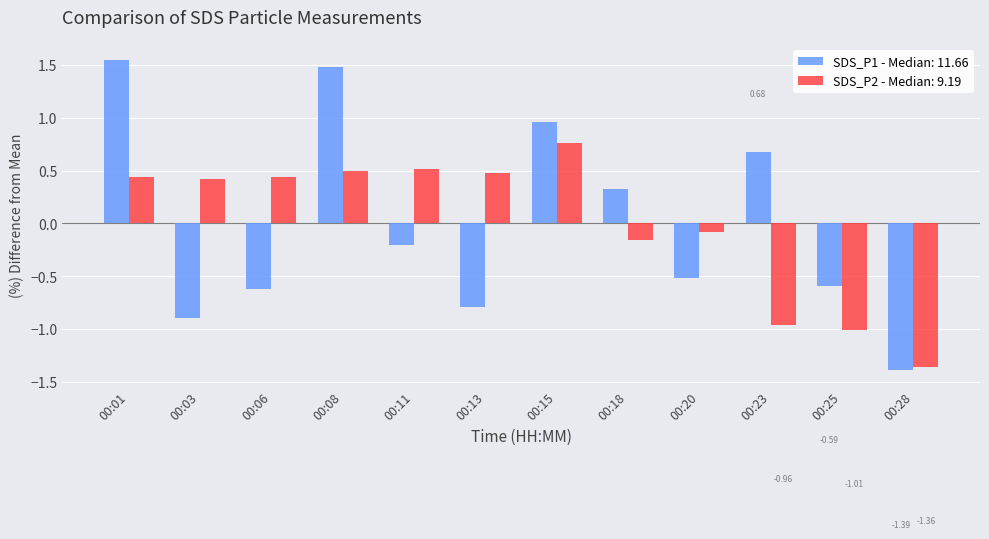

What is the difference between the maximum and minimum values in the SDS_P2 - Median: 9.19 series?

2.1